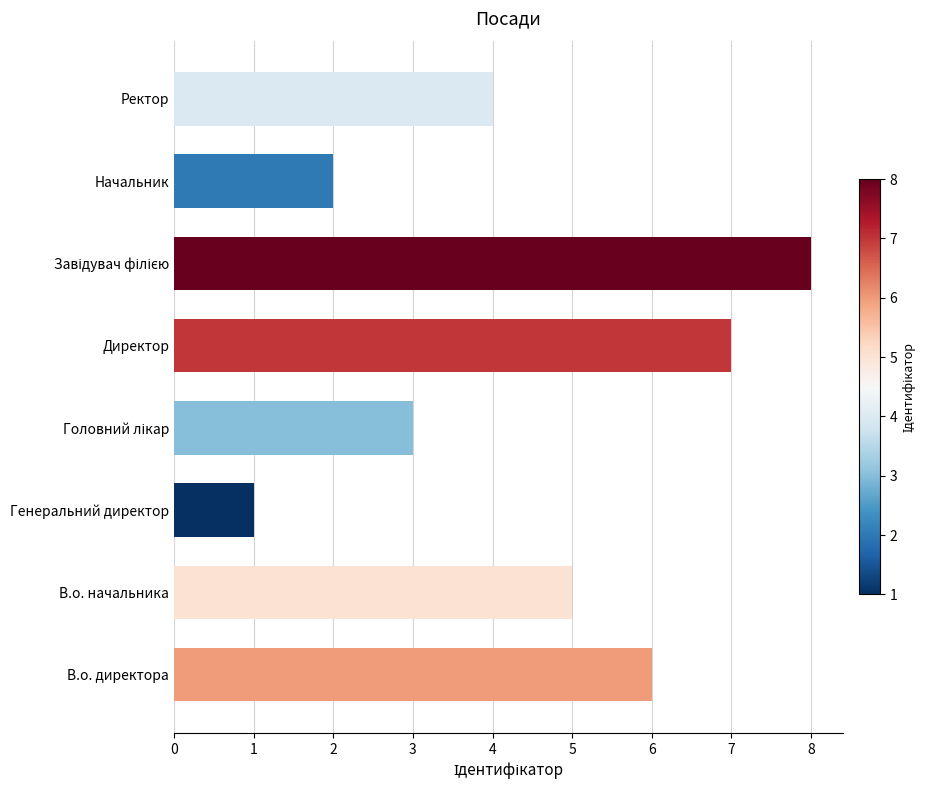

Which label corresponds to the smallest value in the chart?

Генеральний директор